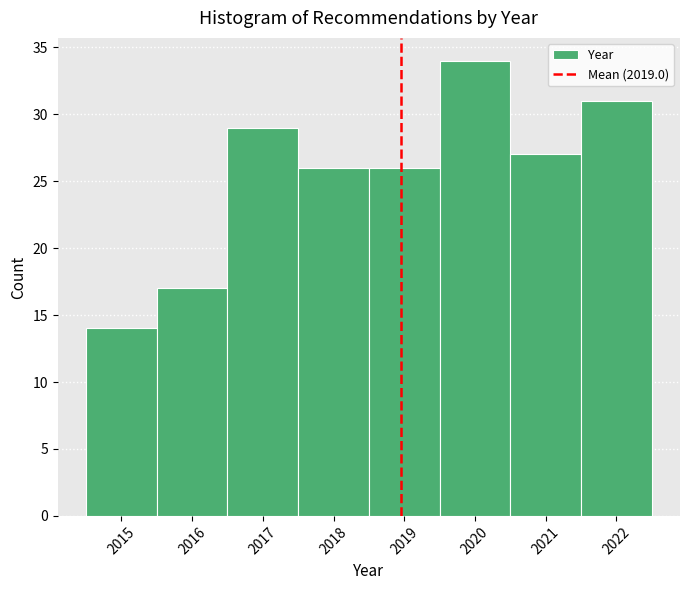

Over which range of the x-axis is the bar tallest?

2019.5 to 2020.5